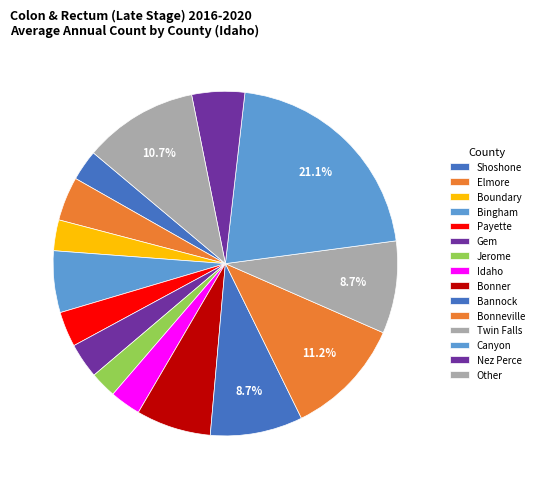

Which has a higher value, Twin Falls or Elmore?

Twin Falls